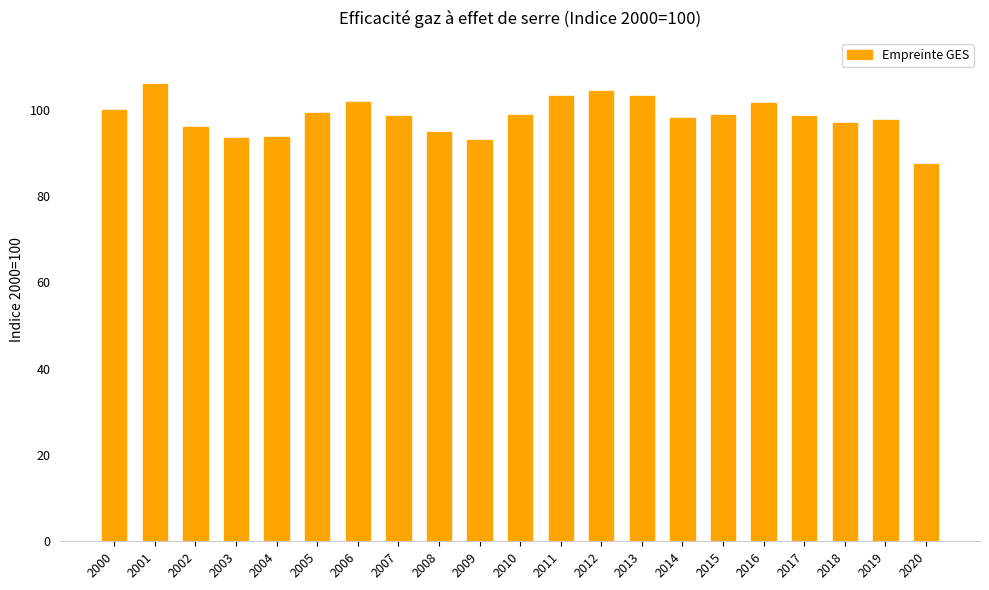

What is the change in value from 2003 to 2006?

+8.3